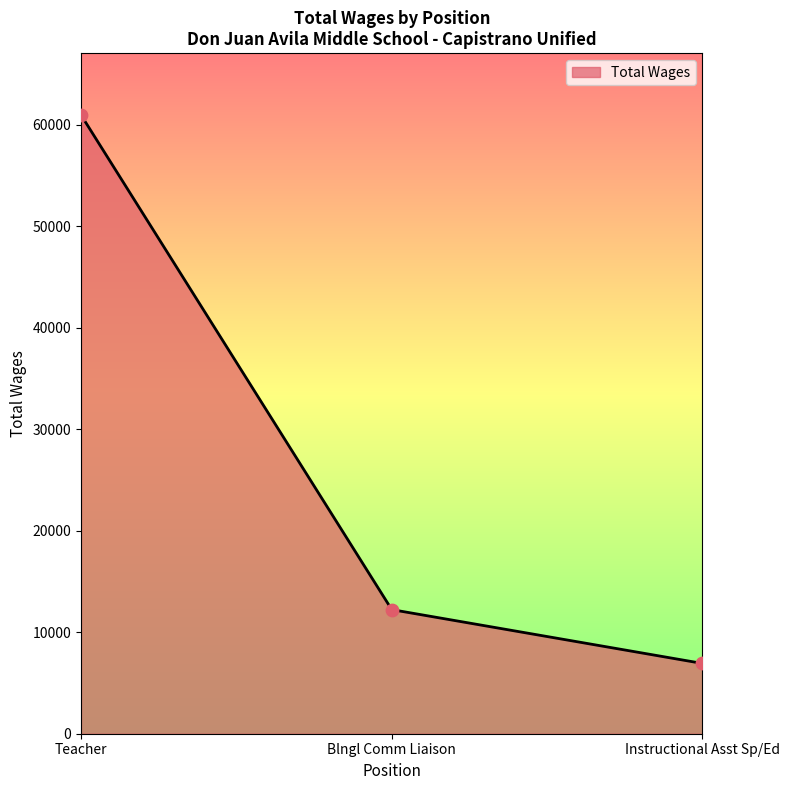

Which has a higher value, Blngl Comm Liaison or Instructional Asst Sp/Ed?

Blngl Comm Liaison